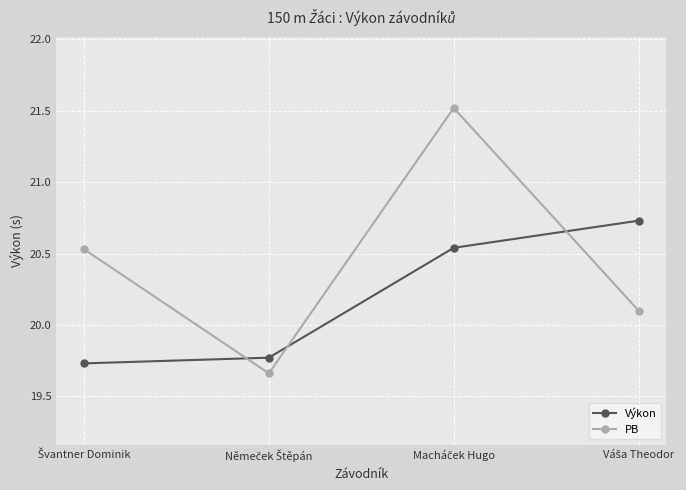

What is the difference between the second highest and minimum values in the Výkon series?

0.8